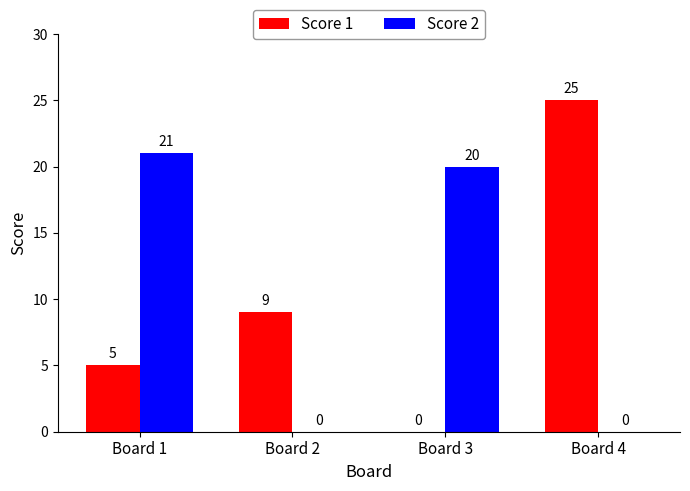

How many groups of bars are there?

4